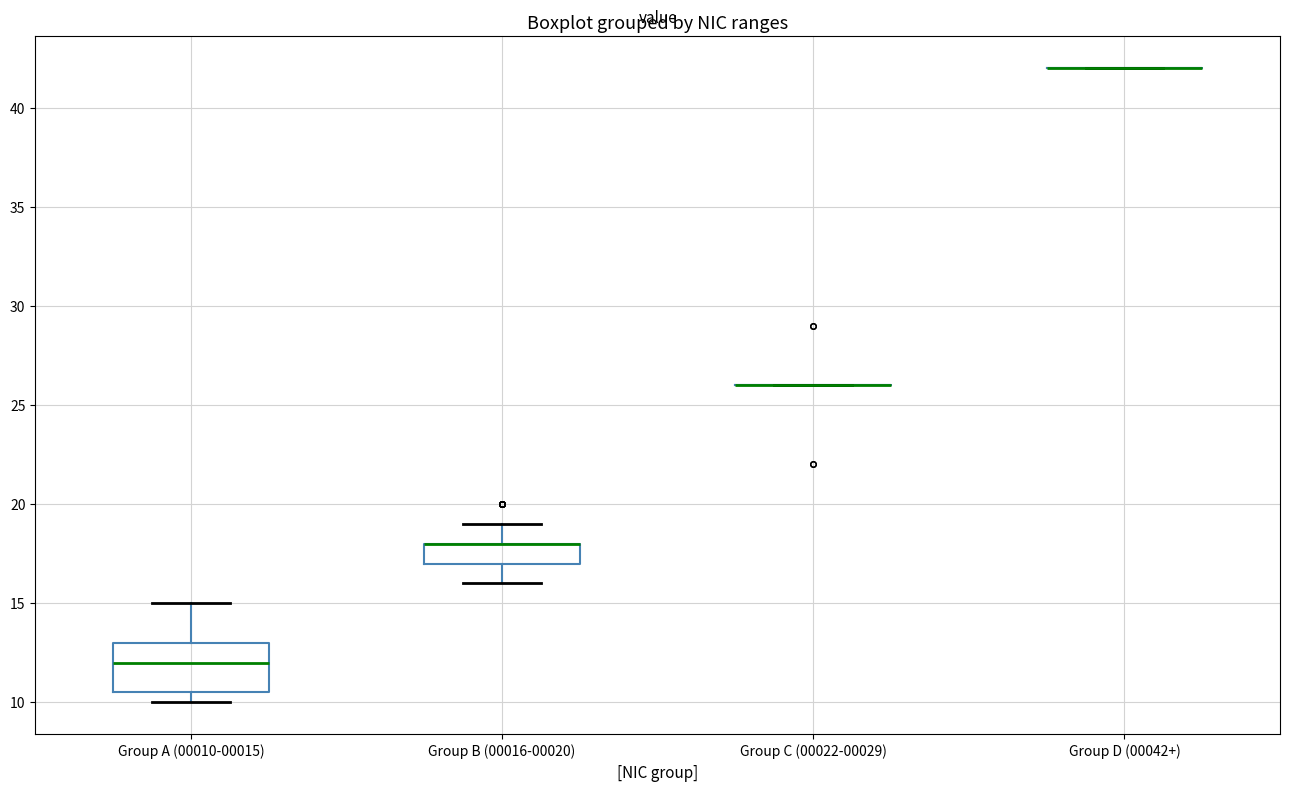

Where does the upper whisker of the box for Group A (00010-00015) end on the y-axis? The values are not printed on the chart, so give them approximately, as read against the axis.

15.0